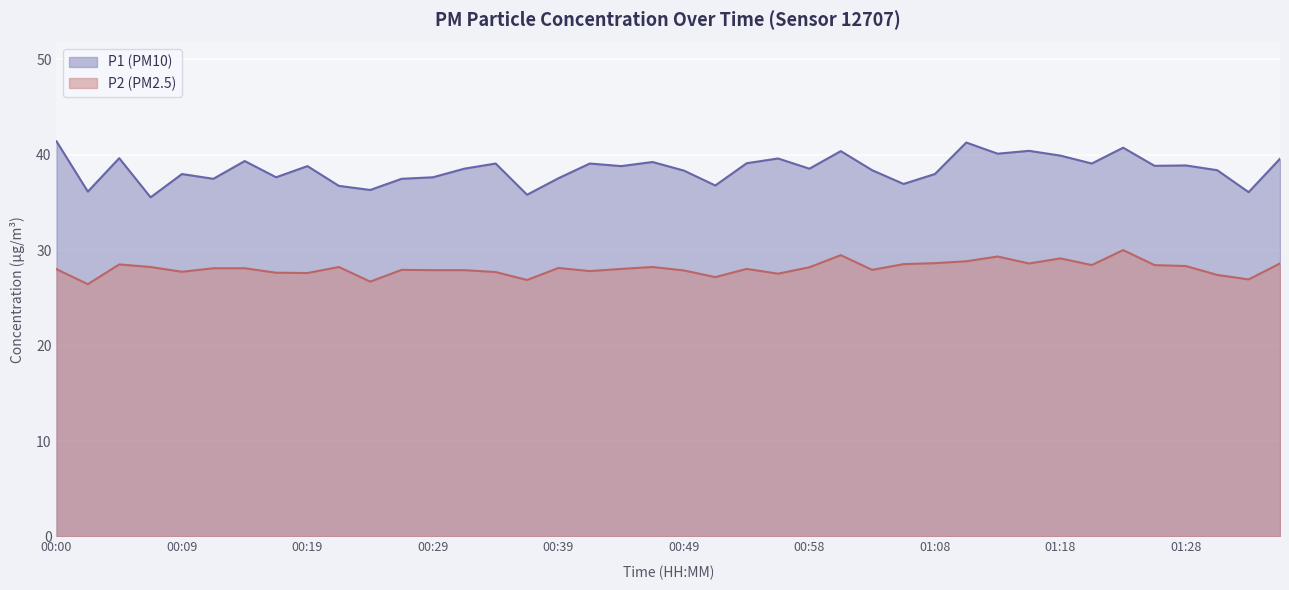

Is the value of P1 at 01:35 greater than the value of P2 at 00:39?

Yes